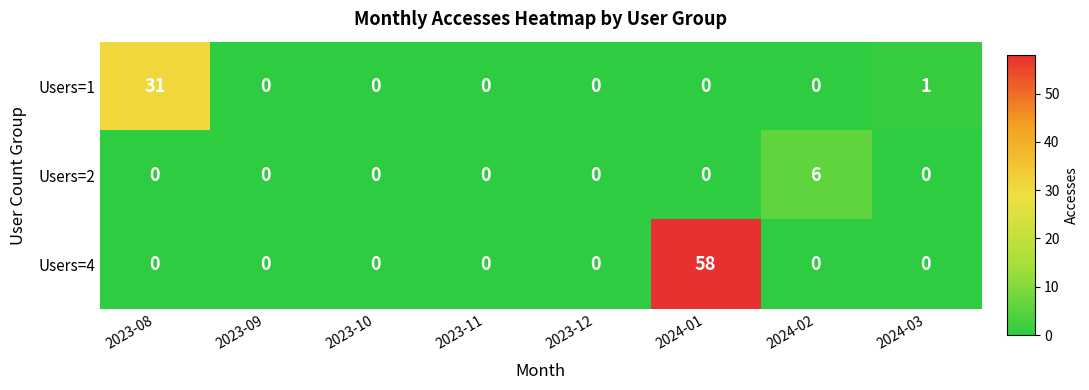

Which series has the largest total across all categories?

Users=4